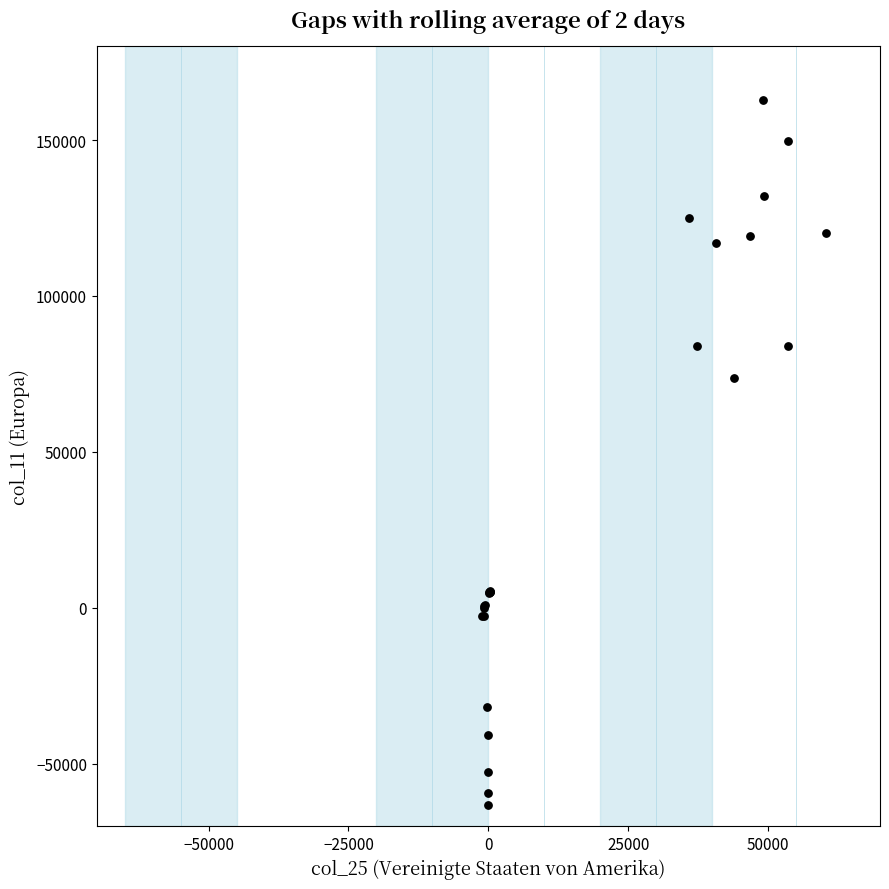

What Y value in the scatter plot is closest to 49758?

73561